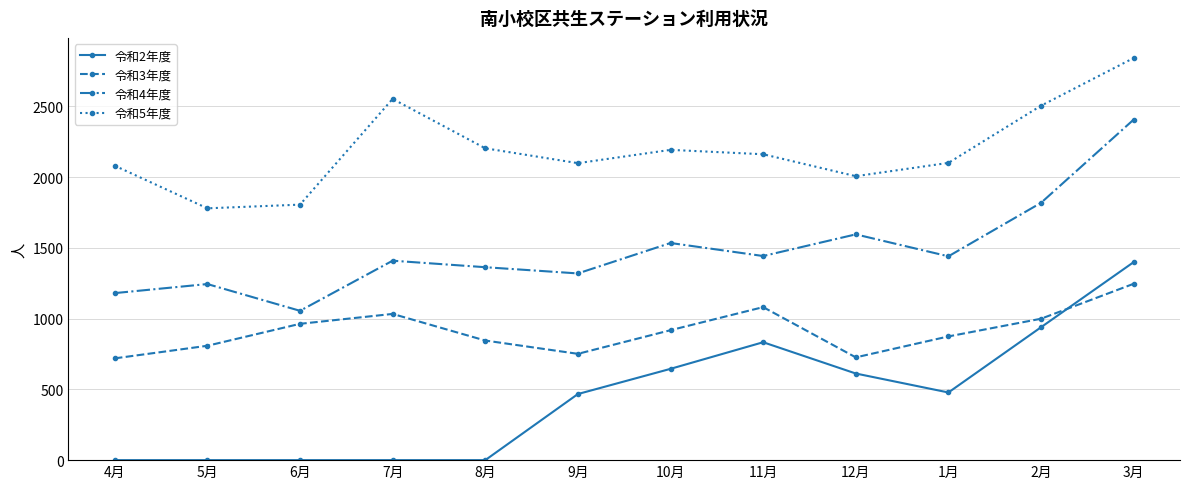

At which category is the sum across all series the highest?

3月